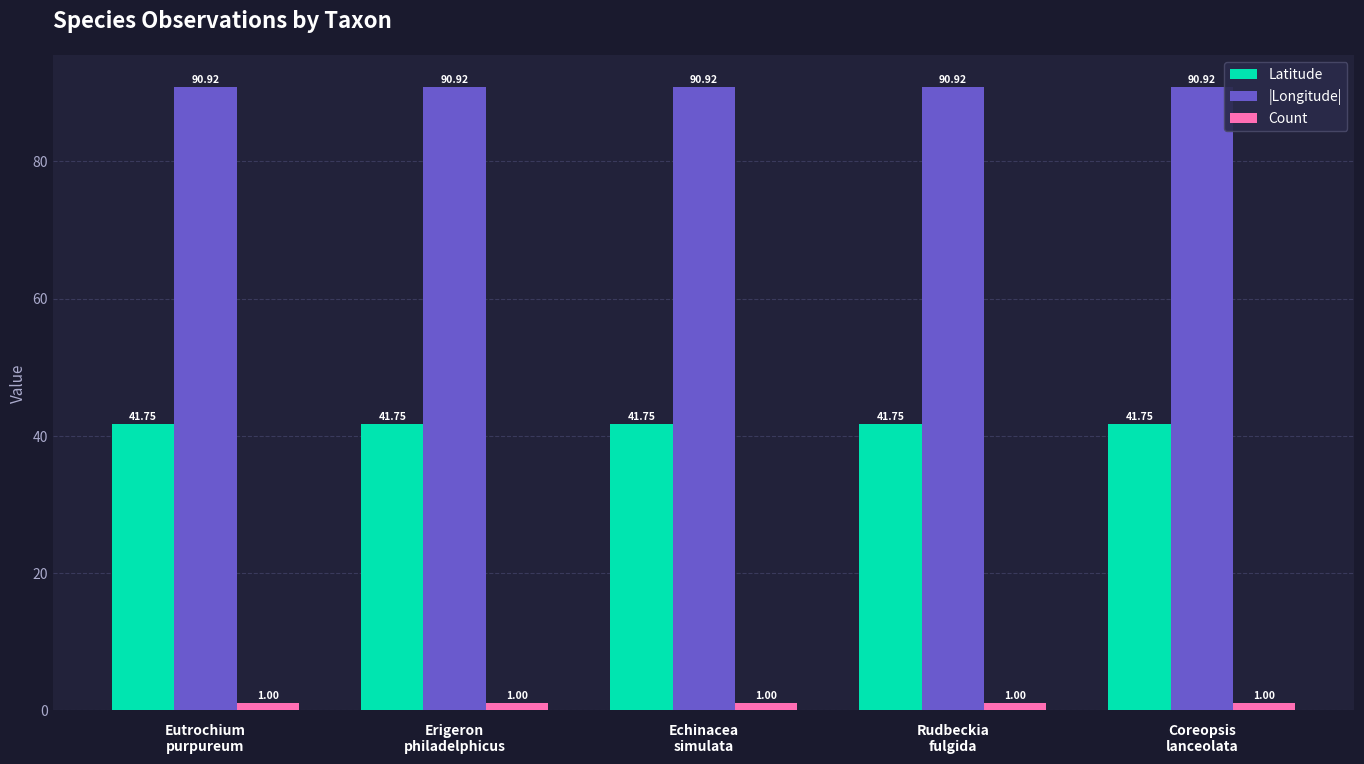

List the series in order of their overall mean, lowest first.

Count, Latitude, |Longitude|